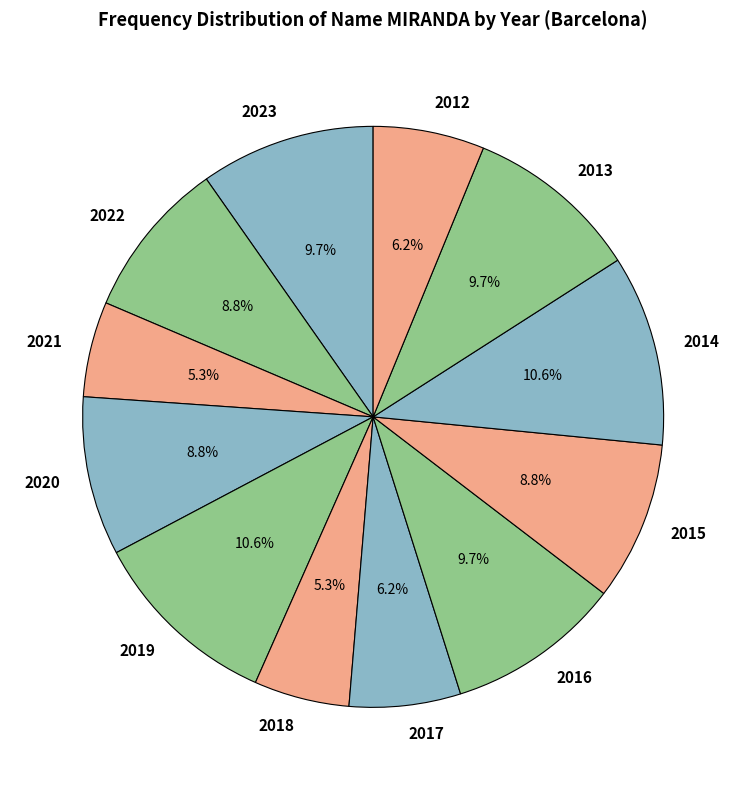

Combined, what portion of the pie is 2013 and 2018?

15.0%